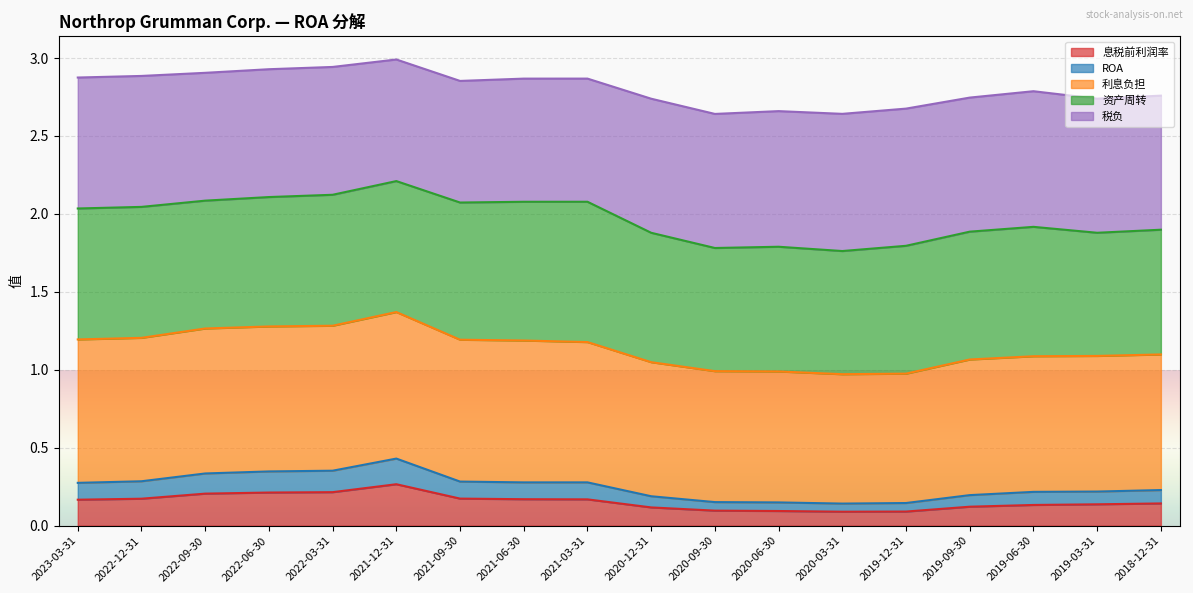

Which series has the largest total across all categories?

利息负担